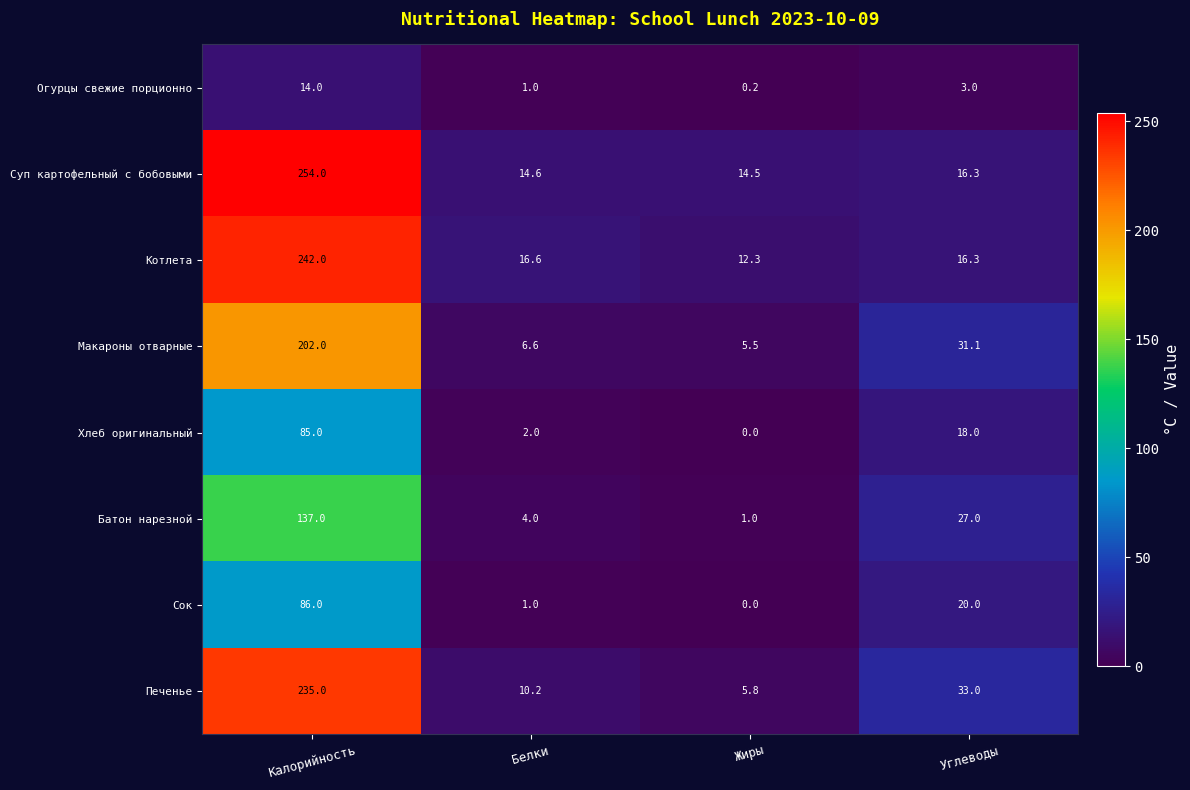

Which series has the largest total across all categories?

Суп картофельный с бобовыми